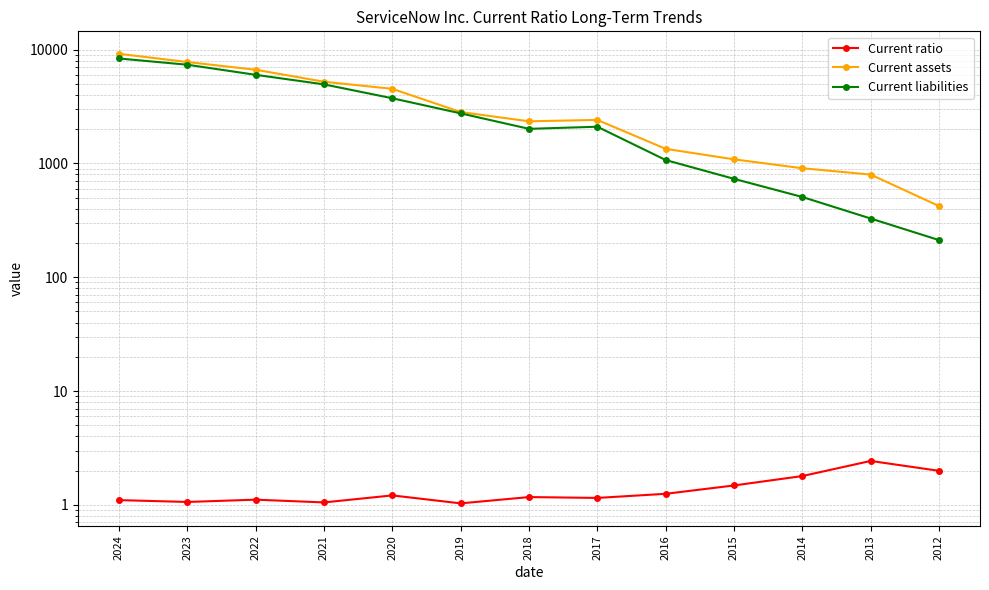

How many categories are shown in the chart?

13